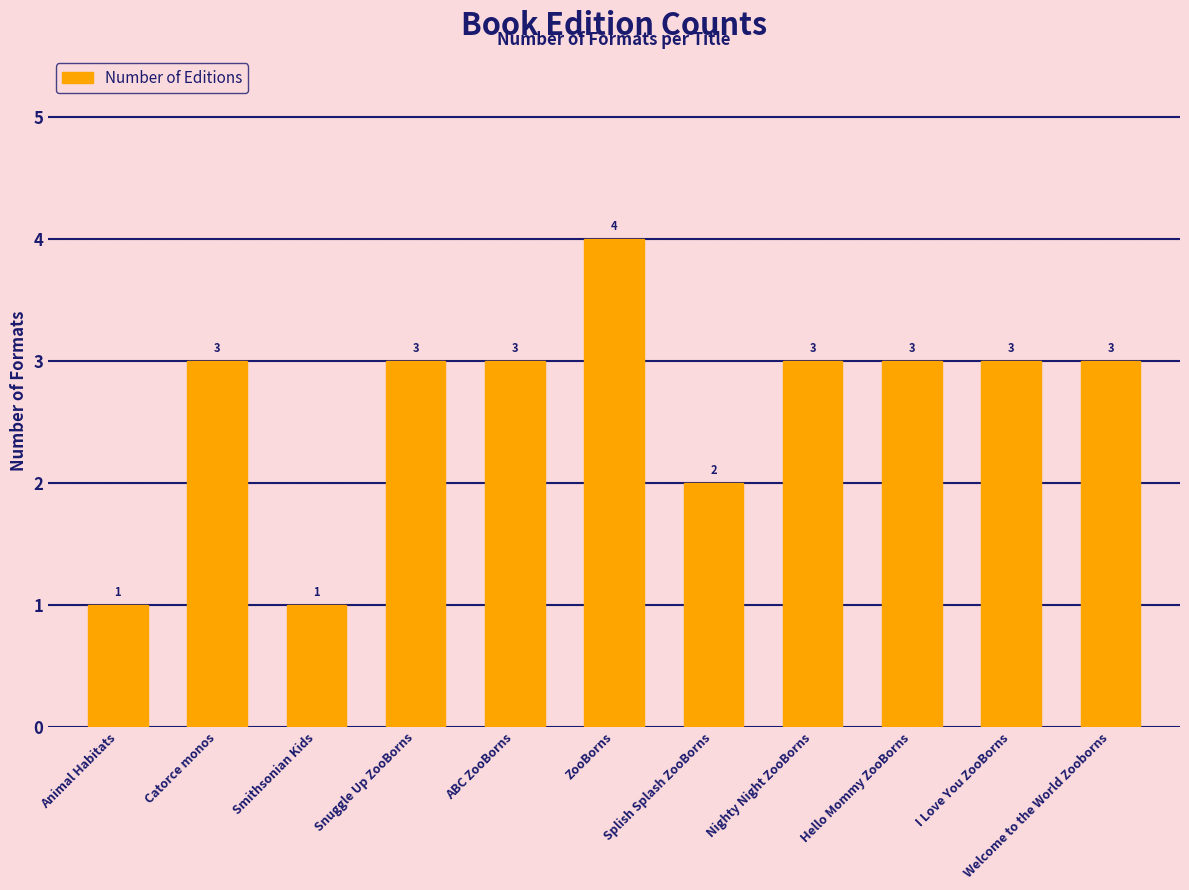

Are the bars horizontal?

No